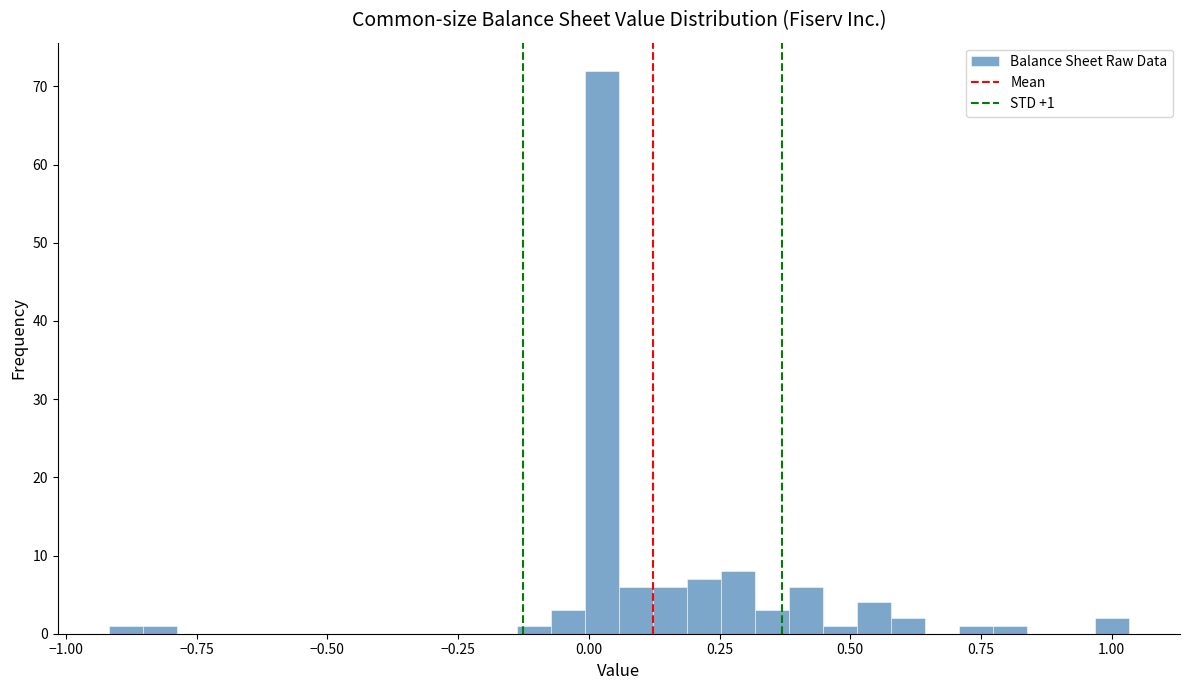

Around what value on the x-axis is the tallest bar? Give the approximate position of its centre, as read against the axis.

0.00